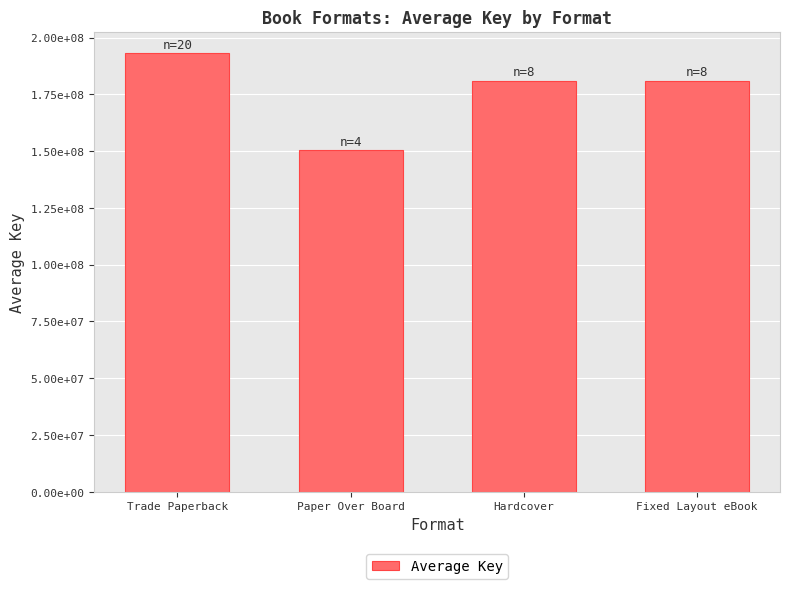

Is it true that the value at Fixed Layout eBook is 181060148?

True